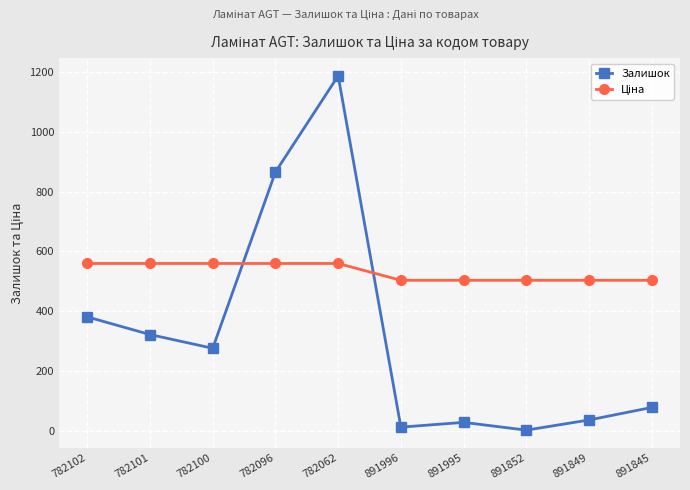

How many categories are shown in the chart?

10